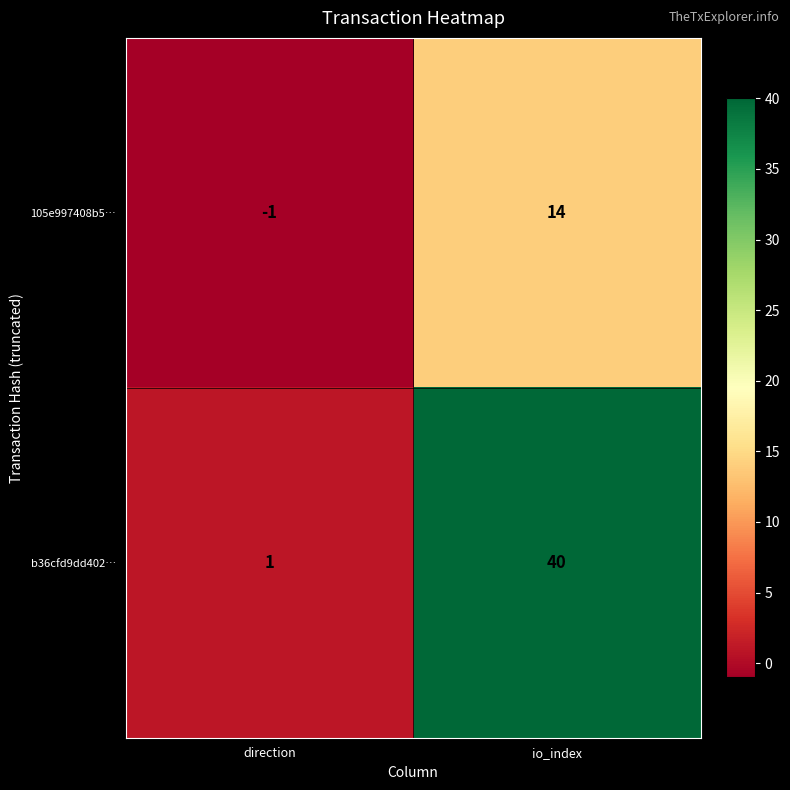

Rank the series at io_index from lowest to highest value.

105e997408b5…, b36cfd9dd402…